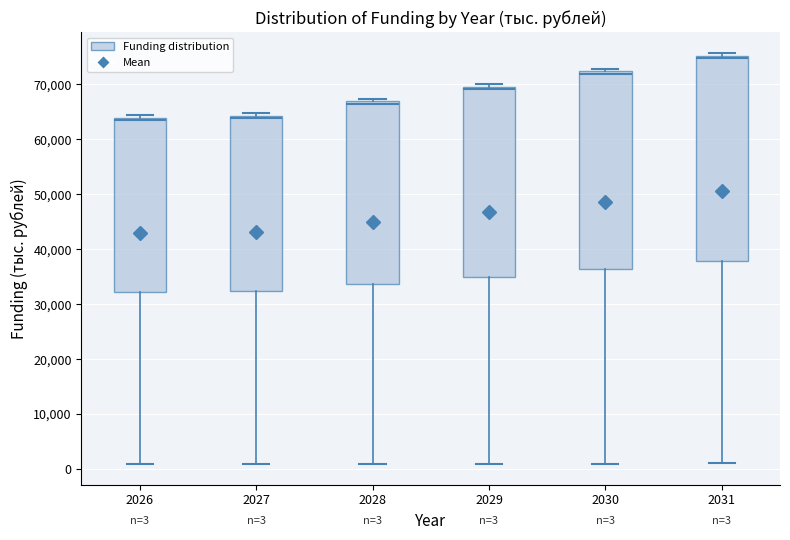

Which box's median line is the highest?

2031